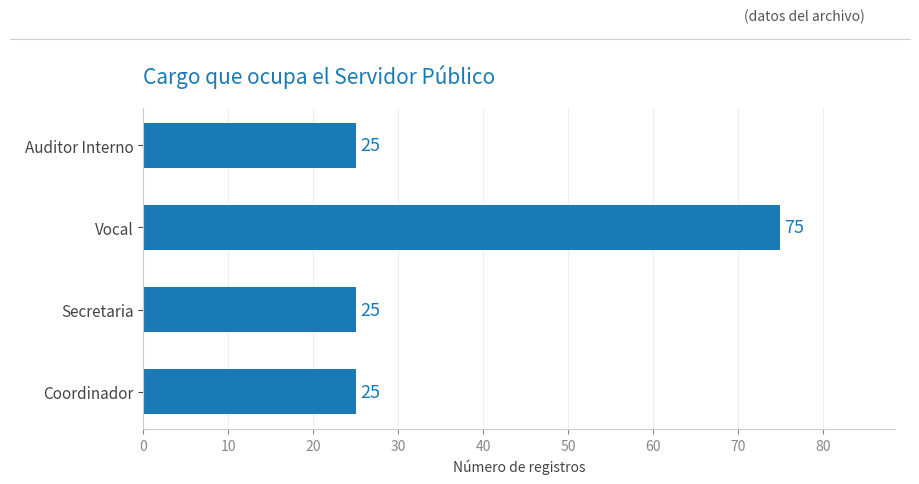

What is the smallest value displayed?

25